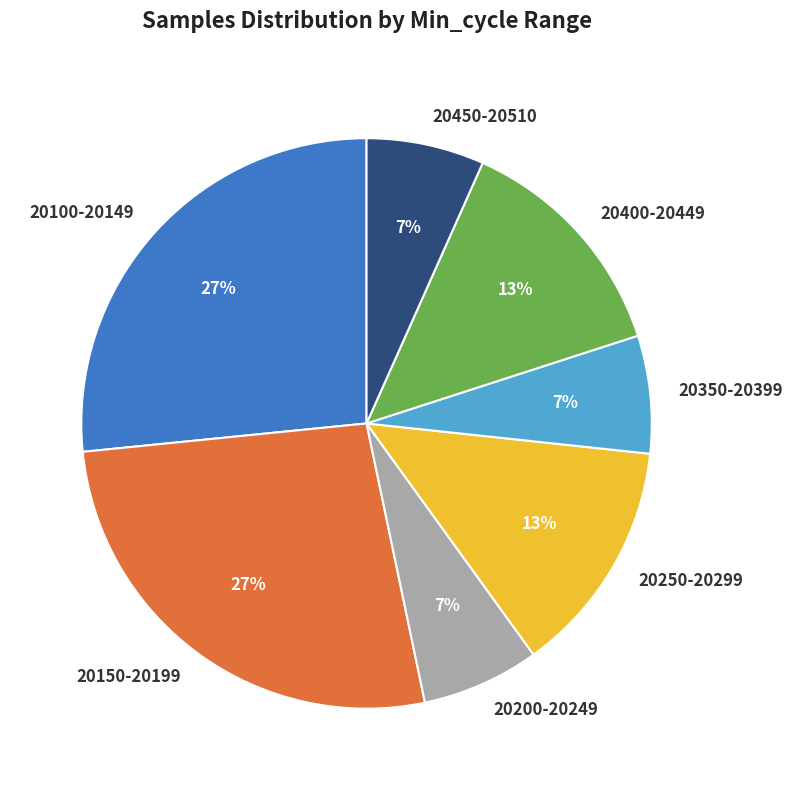

The 20350-20399 slice represents 18% of the pie. True or false?

False